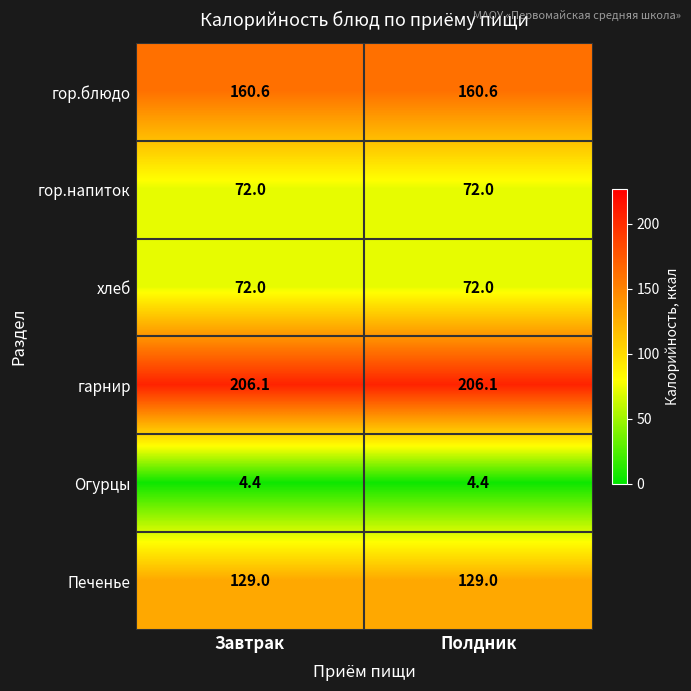

What is the sum of all гор.напиток values?

144.0